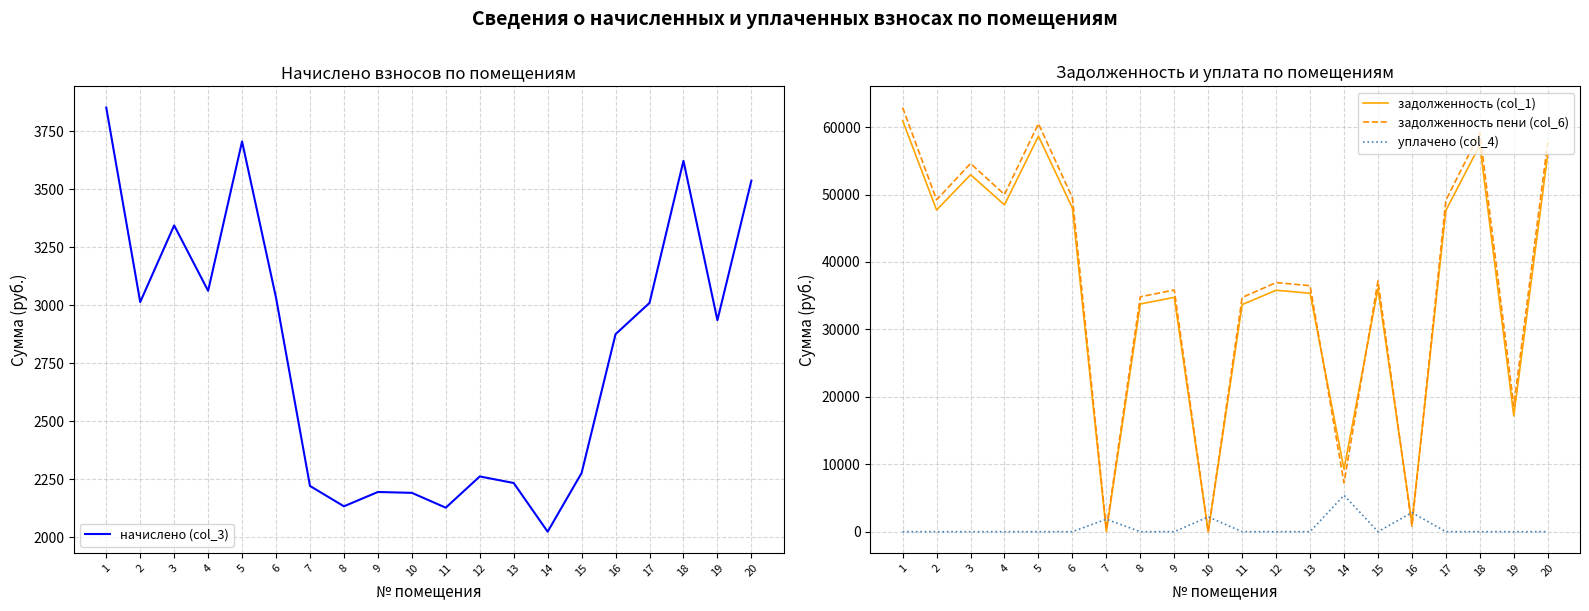

Which series ends up on top after the final intersection of уплачено (col_4) and начислено (col_3)?

начислено (col_3)